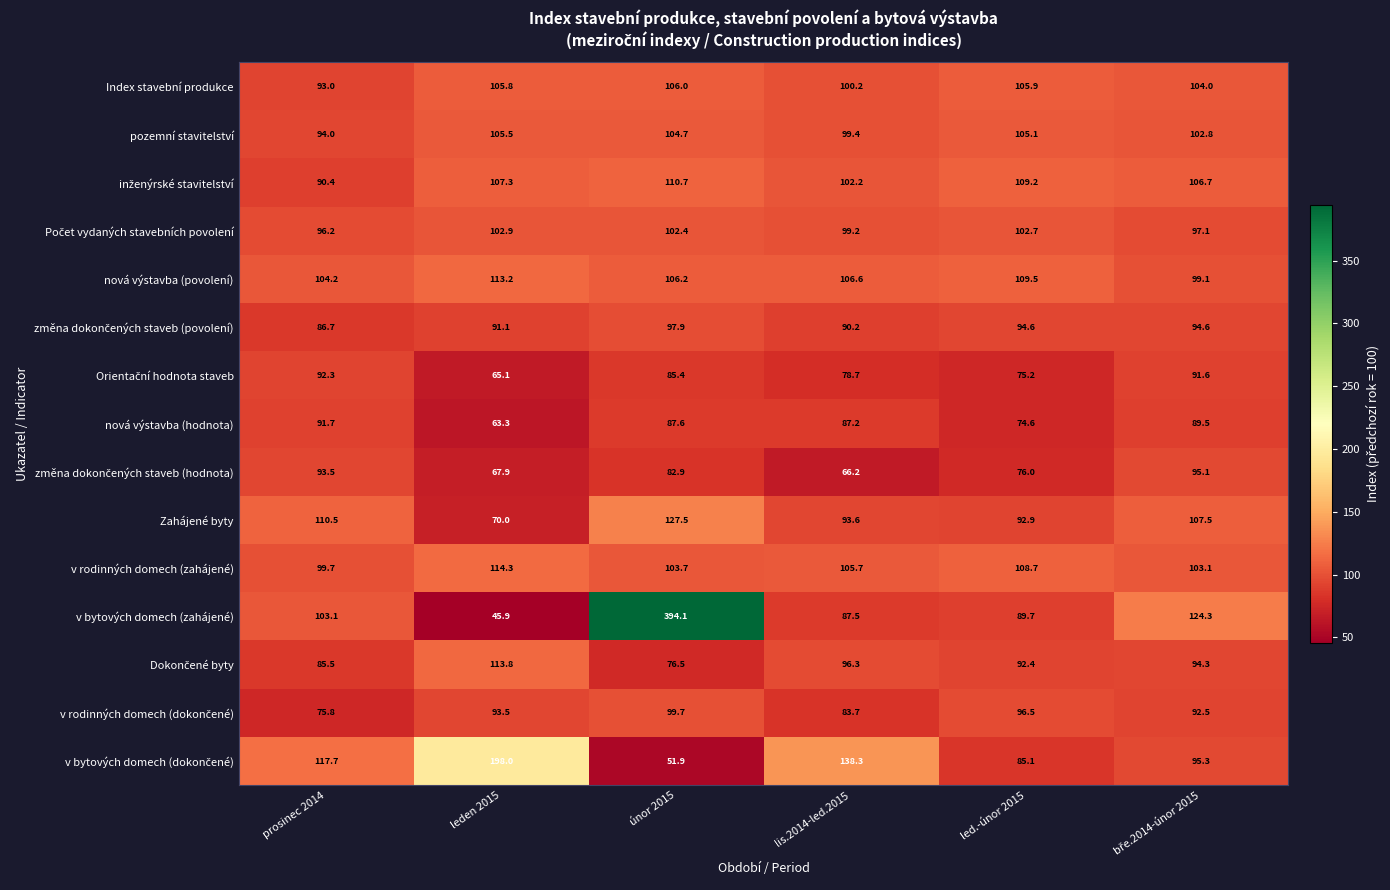

The nová výstavba (povolení) series shows 182.1 at prosinec 2014. True or false?

False